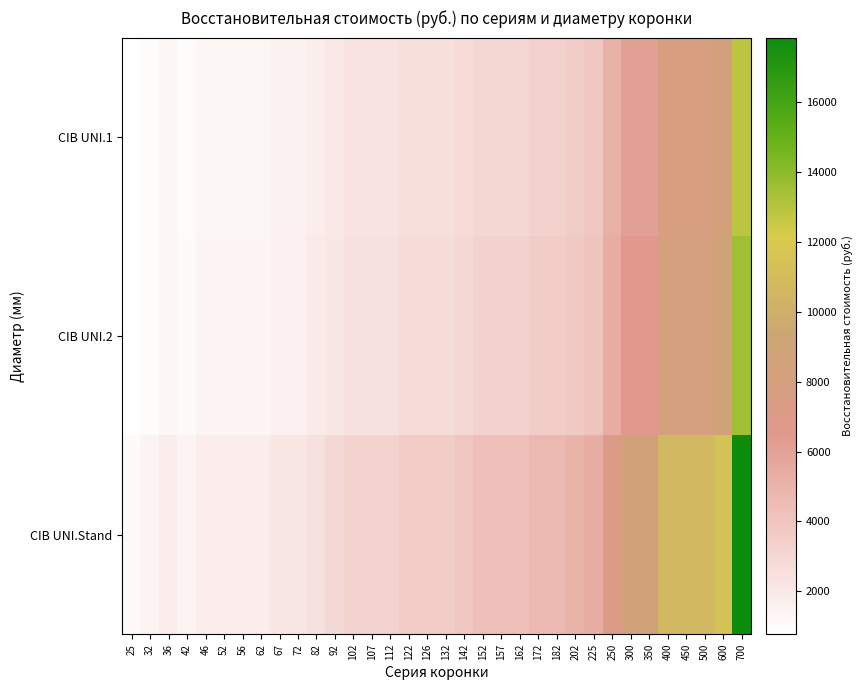

What is the difference between the highest and lowest values at 56?

500